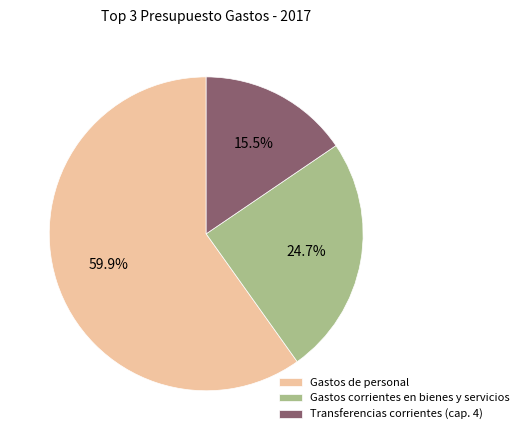

Do Gastos corrientes en bienes y servicios and Gastos de personal together represent more than half of the pie?

Yes